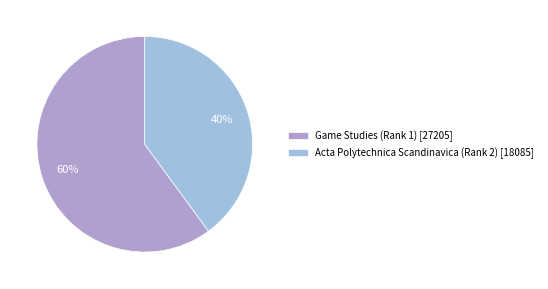

Combined, what portion of the pie is Acta Polytechnica Scandinavica (Rank 2) and Game Studies (Rank 1)?

100.0%